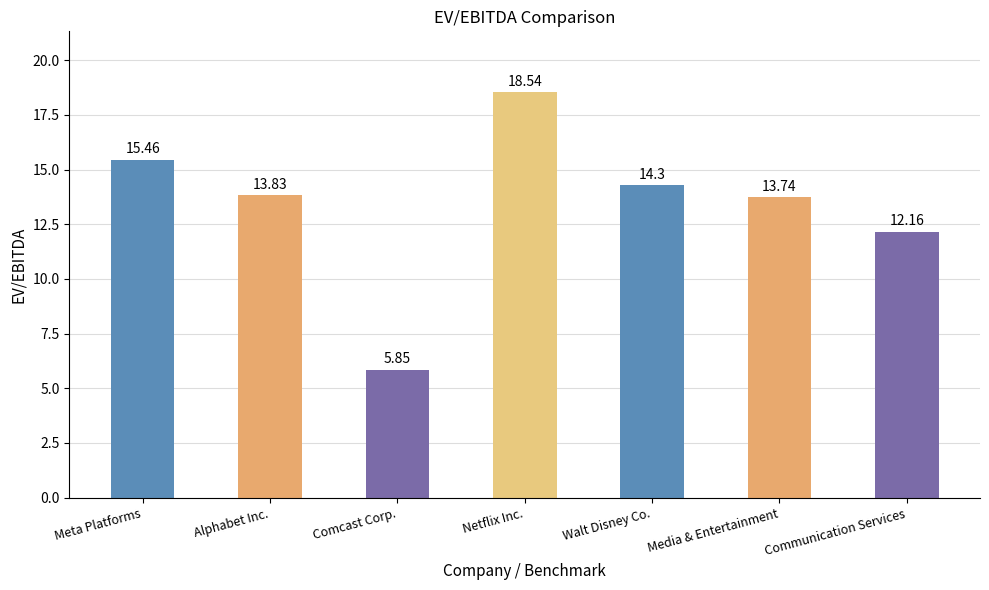

What is the label of the 3rd bar from the left?

Comcast Corp.